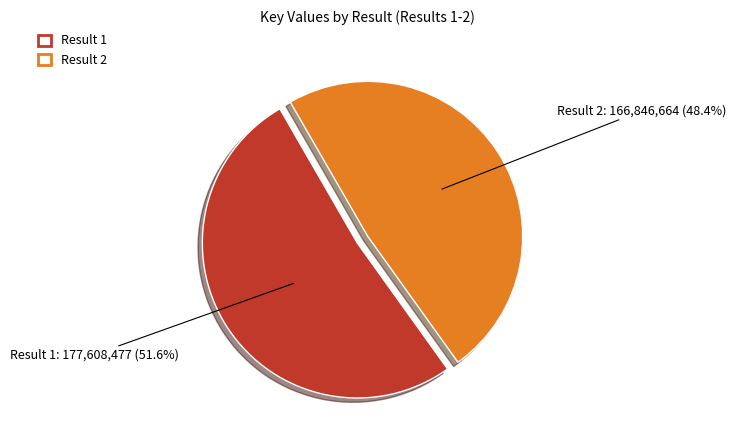

Between Result 2 and Result 1, which is larger?

Result 1